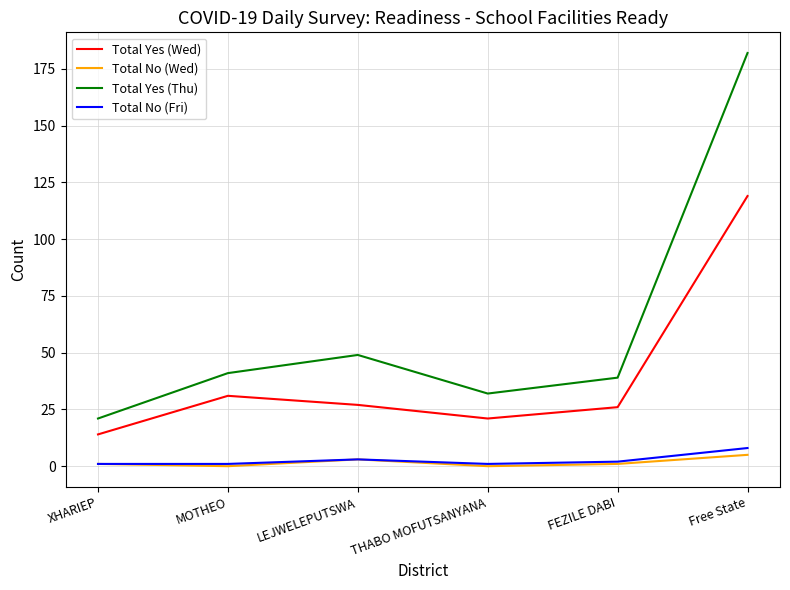

True or false: Total Yes (Wed) and Total No (Fri) intersect in this chart.

False